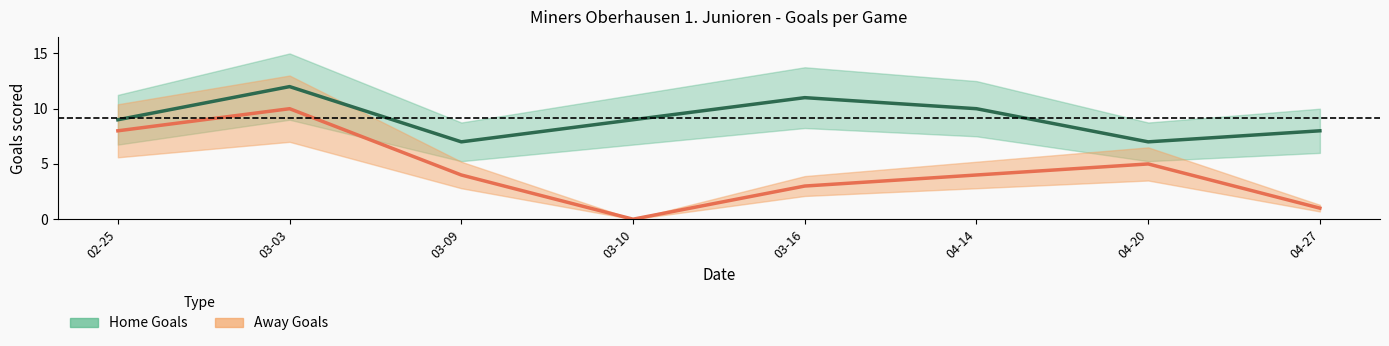

True or false: Away Goals and Home Goals intersect in this chart.

False